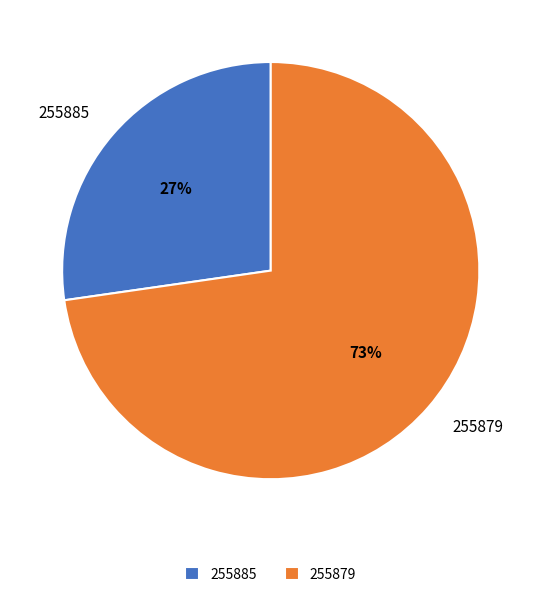

Is it true that 255879 is 73% of the pie?

True